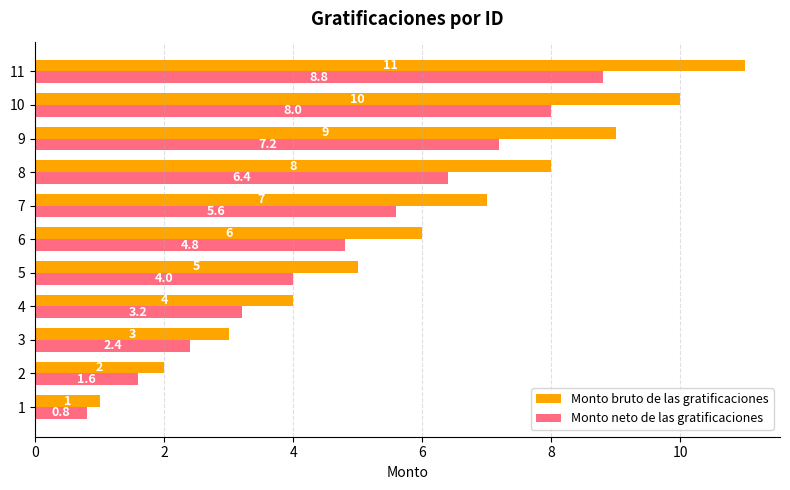

Which series has the largest total across all categories?

Monto bruto de las gratificaciones